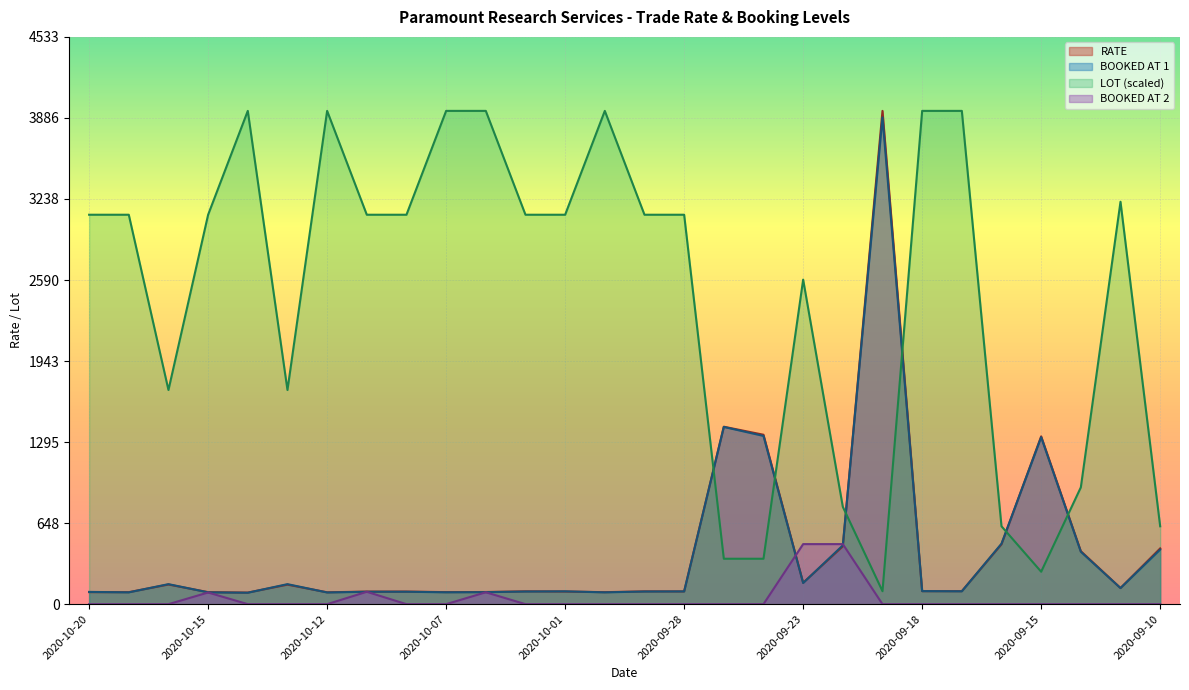

The value of RATE at 2020-10-13 is 106.4. True or false?

False